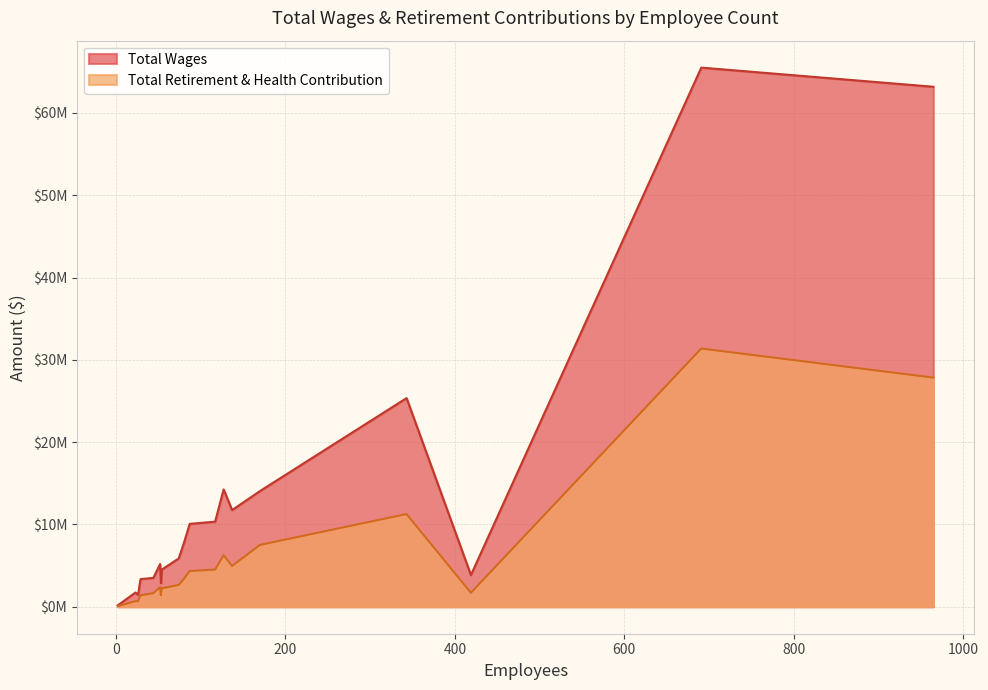

True or false: Total Wages and Total Retirement & Health Contribution cross at least once.

False